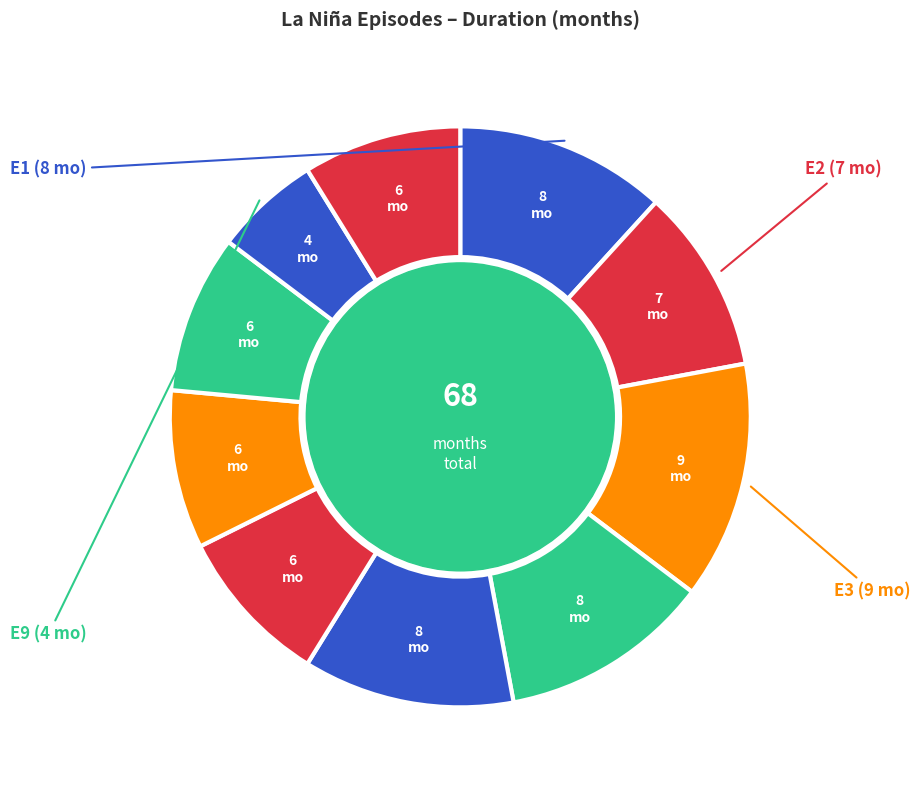

How many slices are in this pie chart?

10